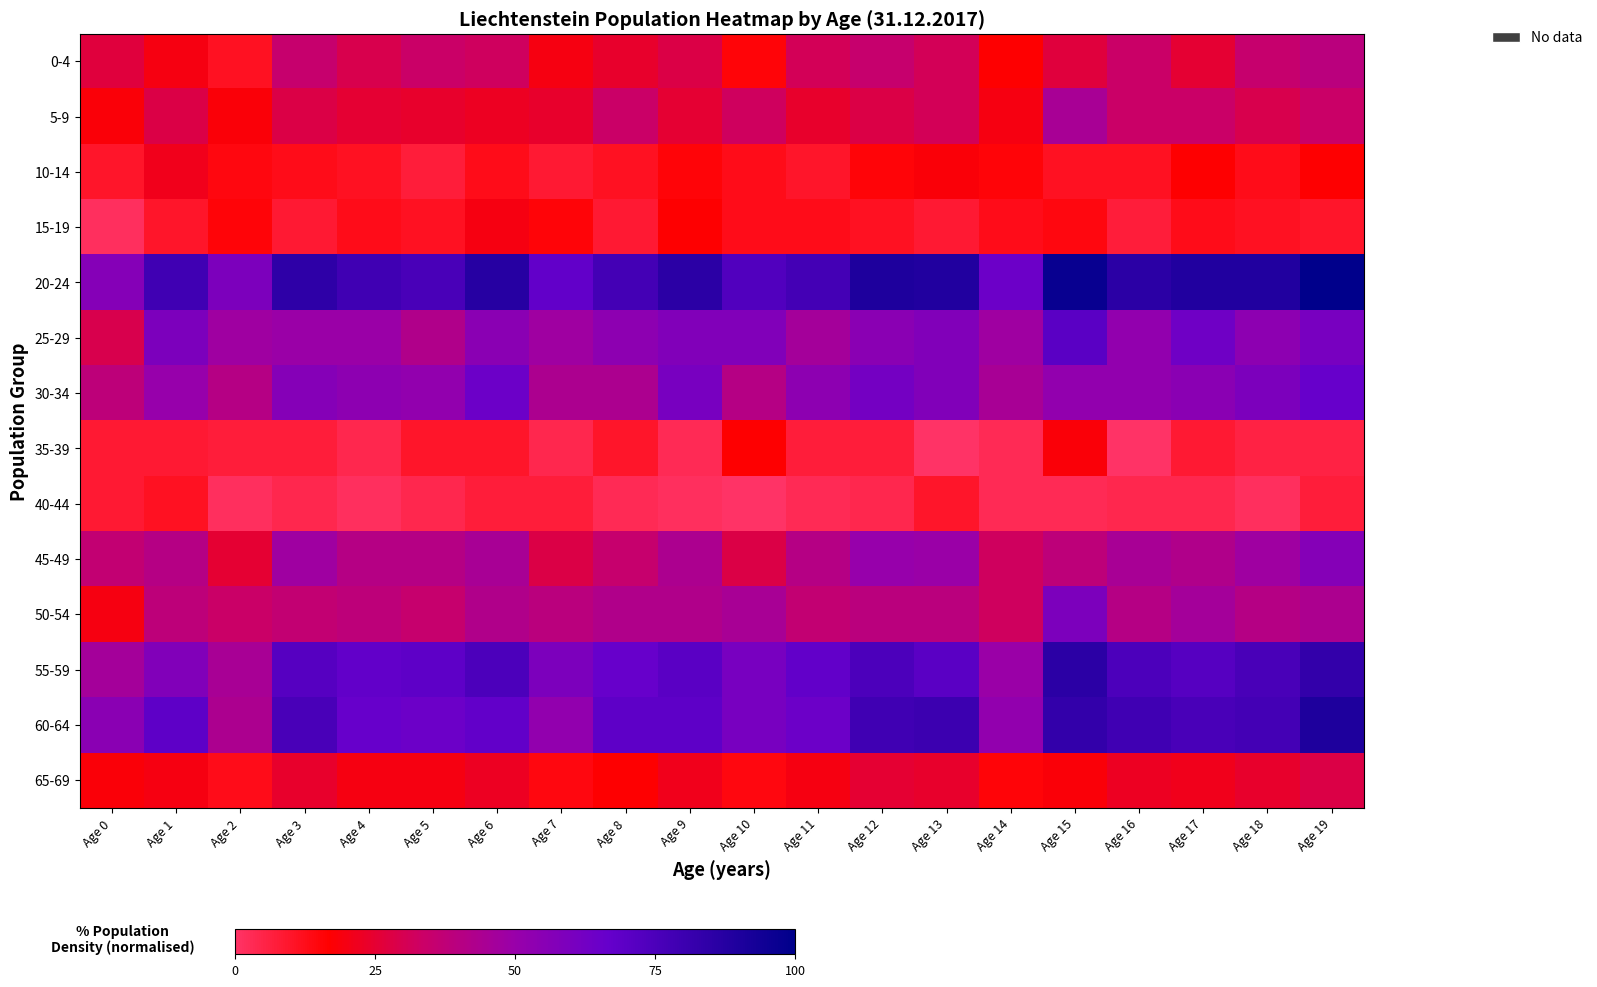

What is the total value across all series at Age 3?

542.3